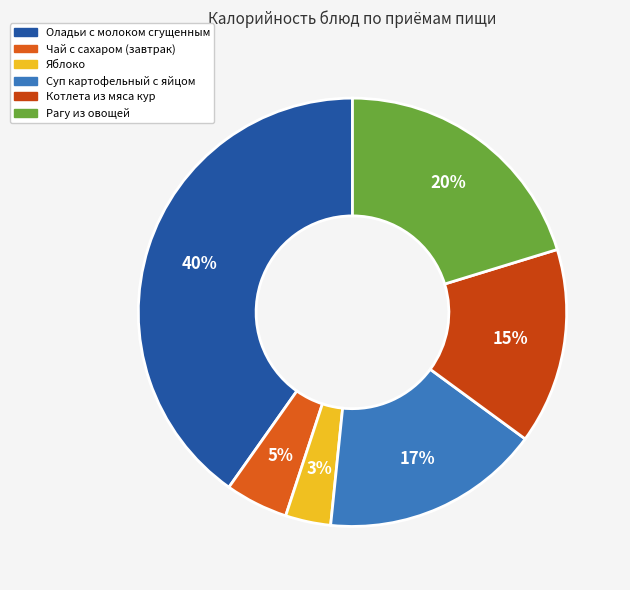

Which category has the smallest portion of the pie?

Яблоко